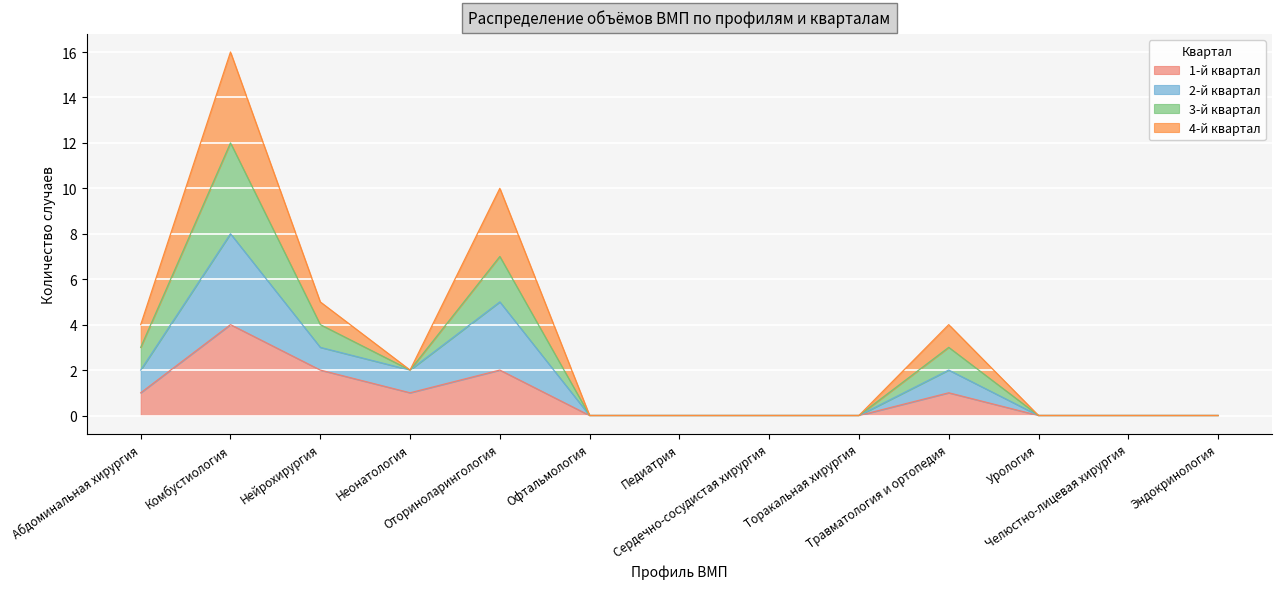

The 3-й квартал series shows 1 at Неонатология. True or false?

False